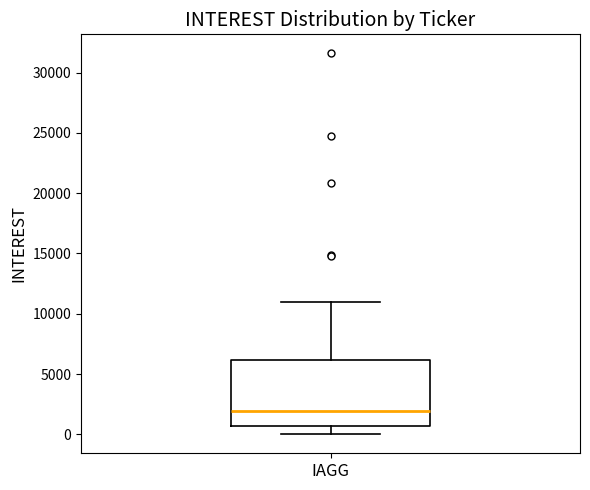

Read this box plot against the y-axis: the position of the median line, the range covered by the box, and the ends of both whiskers. The values are not printed on the chart, so give them approximately, as read against the axis.

median 2000, box 500 to 6000, whiskers 0 to 11000